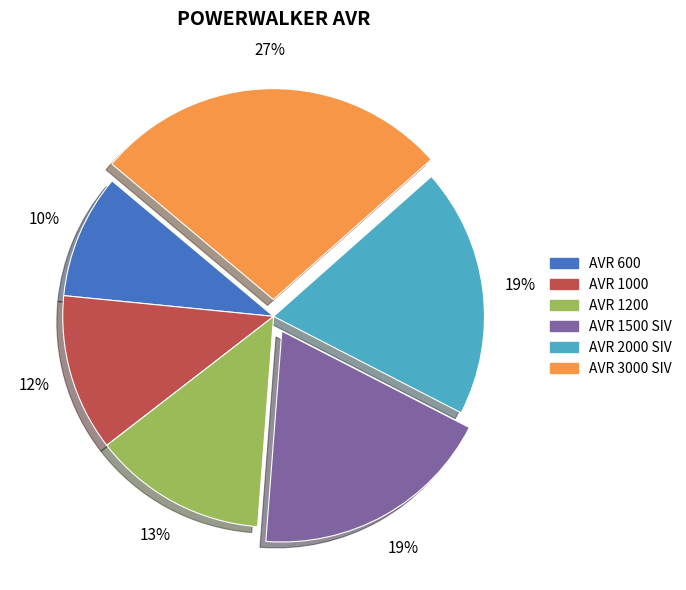

Do AVR 3000 SIV and AVR 1500 SIV together represent more than half of the pie?

No